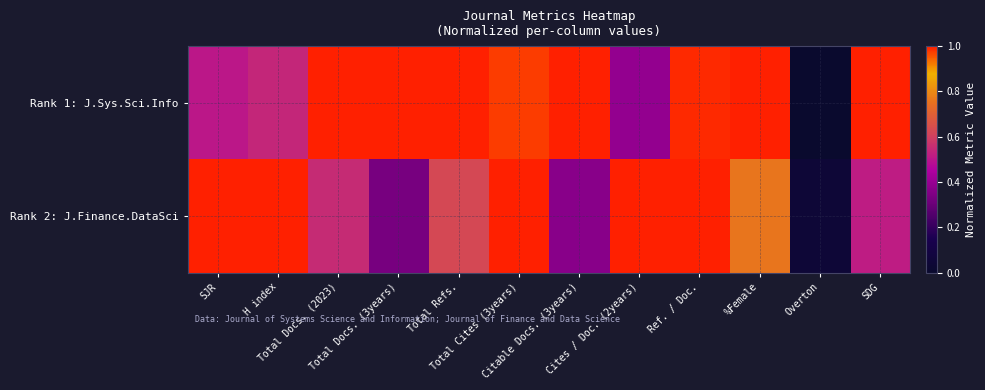

At SJR, list the series in order from largest to smallest.

Rank 2: J.Finance.DataSci, Rank 1: J.Sys.Sci.Info